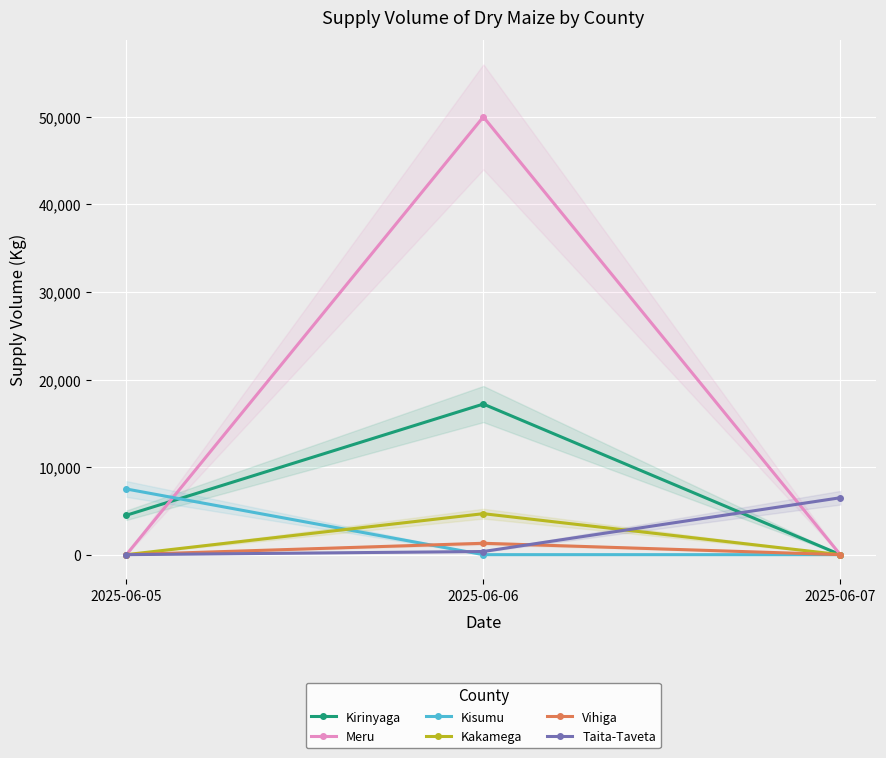

The value of Vihiga at 2025-06-06 is 354. True or false?

False